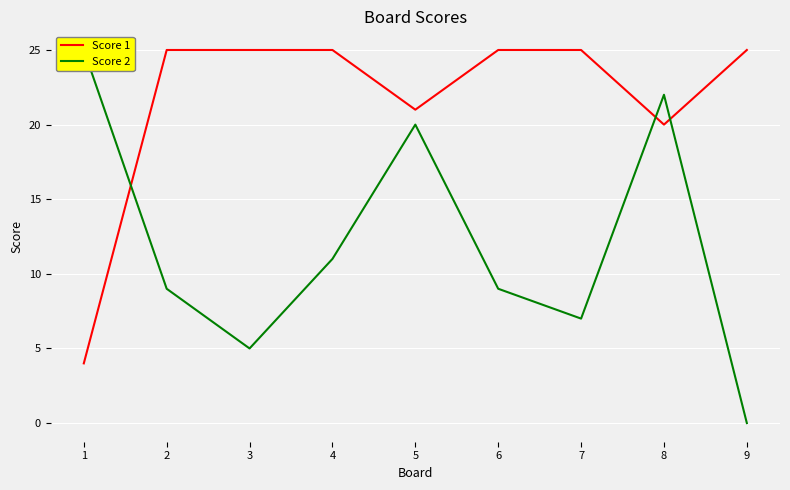

Read the Score 1 value at 3.

25